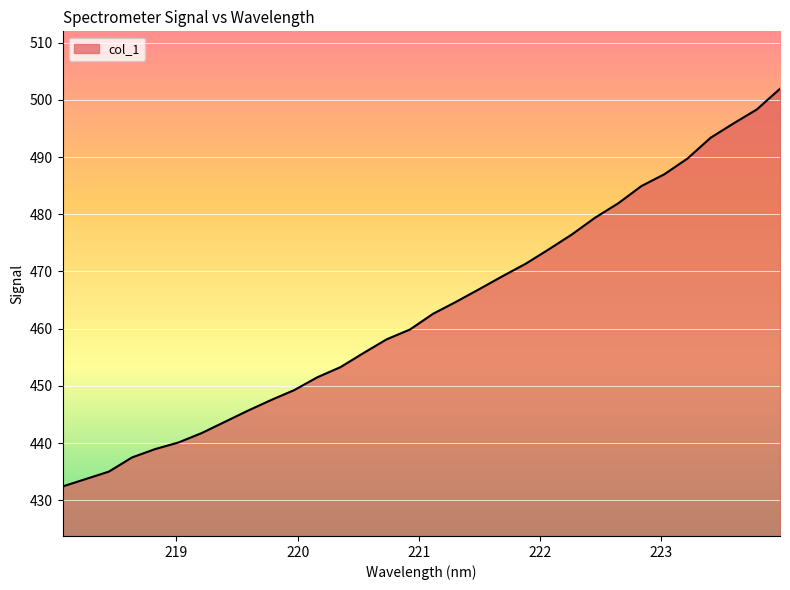

What is the difference between the maximum and minimum values?

69.5